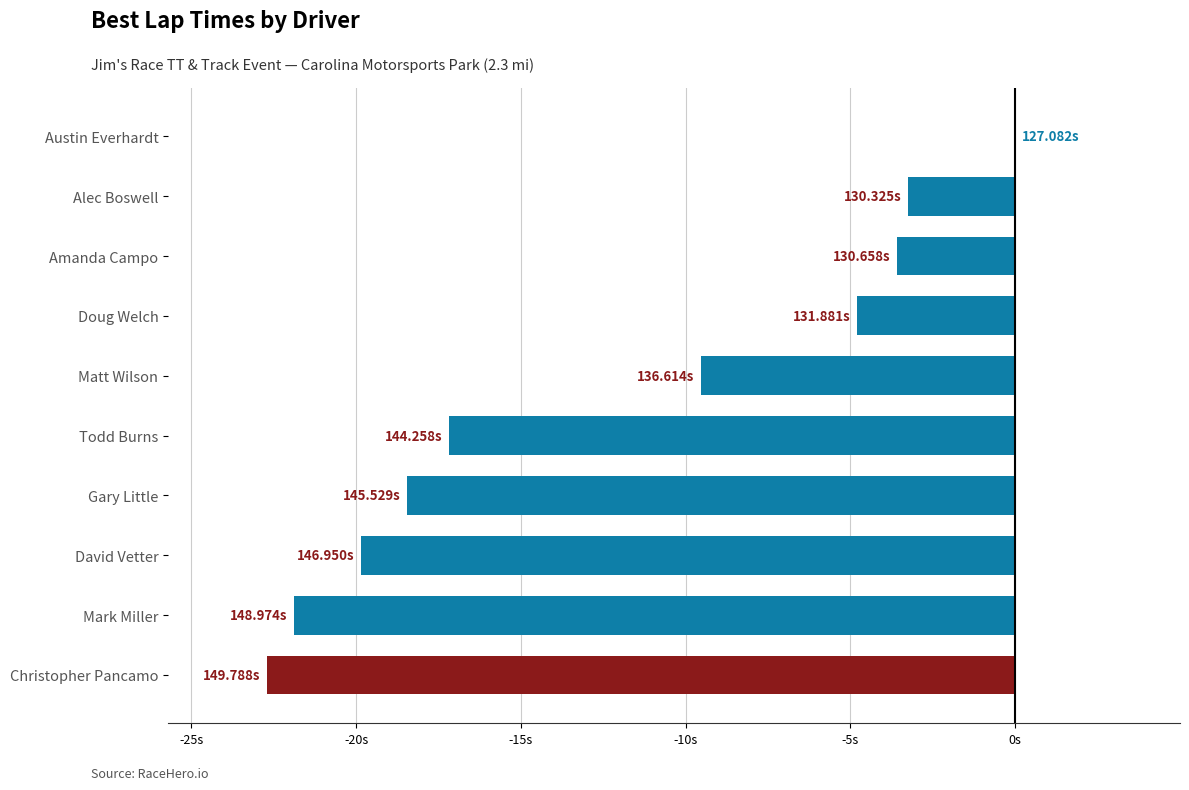

At which category does the chart reach its peak across all series?

Austin Everhardt